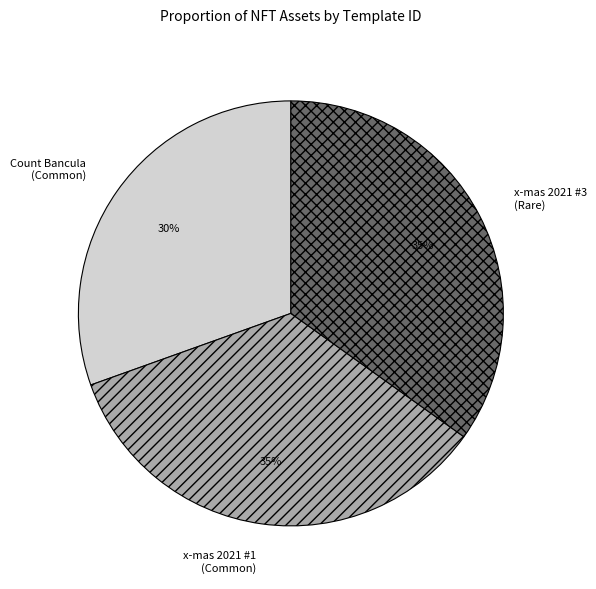

Which category has the smallest portion of the pie?

Count Bancula (Common)